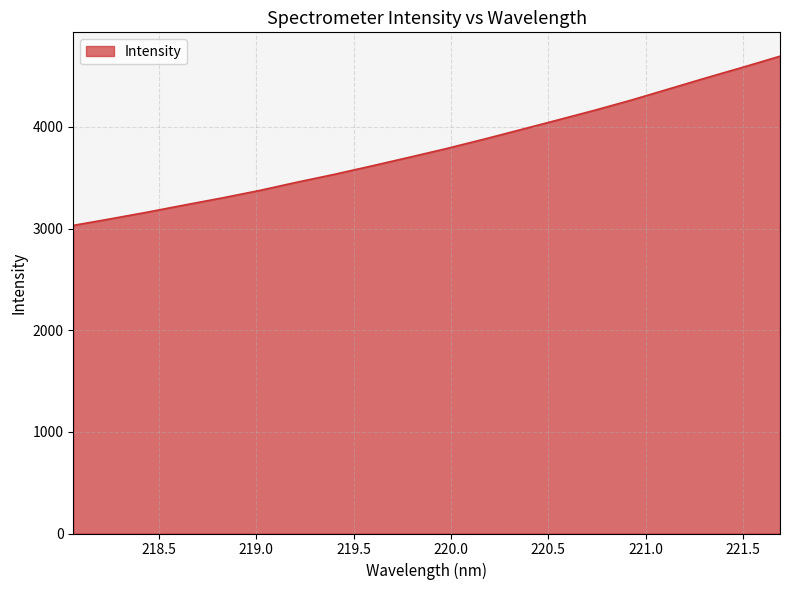

What is the difference between the maximum and minimum values?

1664.8